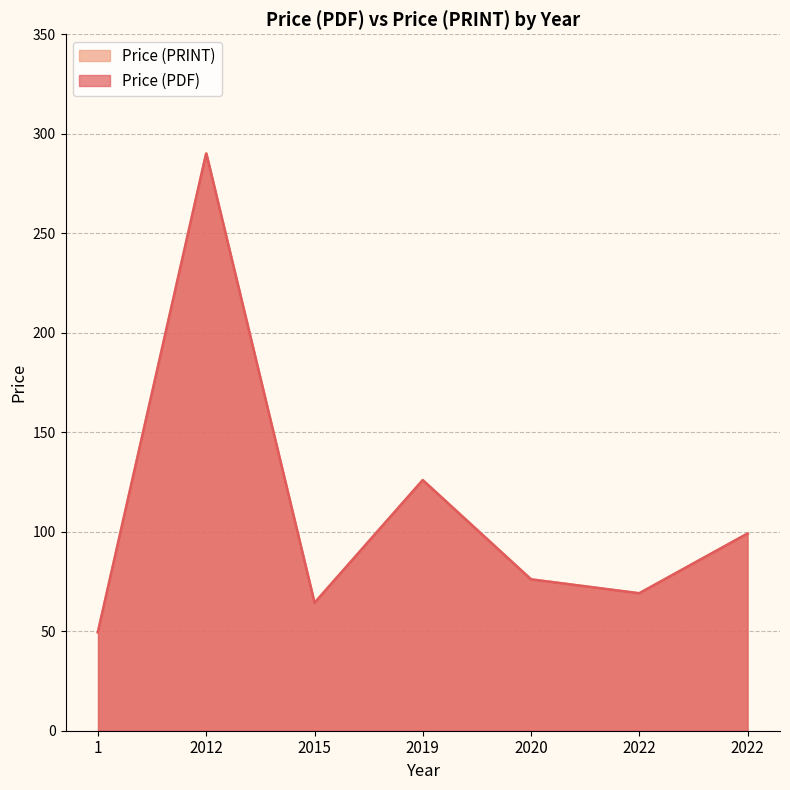

In Price (PRINT), how many points are higher than both neighbors (excluding endpoints)?

2